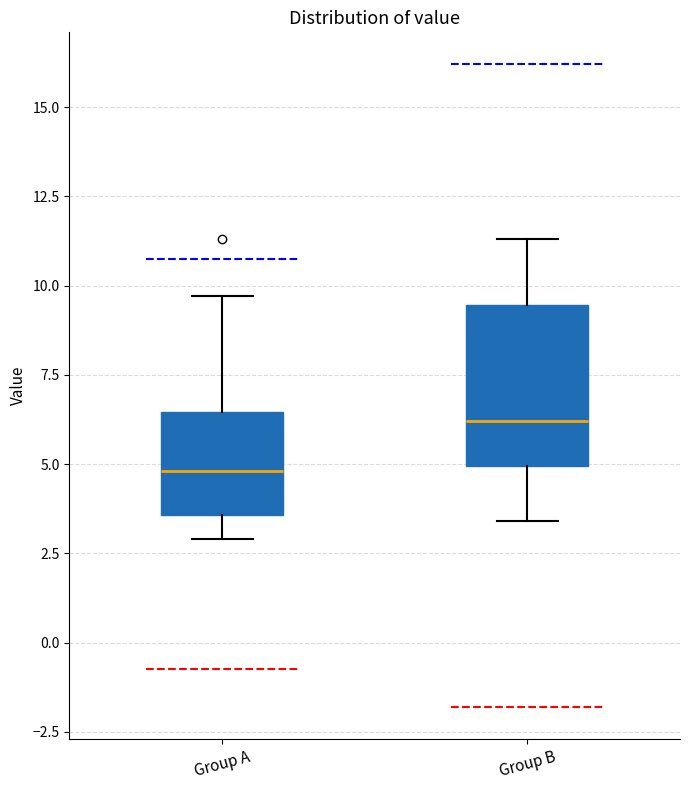

Where is the lower edge of the box for Group A on the y-axis? The values are not printed on the chart, so give them approximately, as read against the axis.

3.5